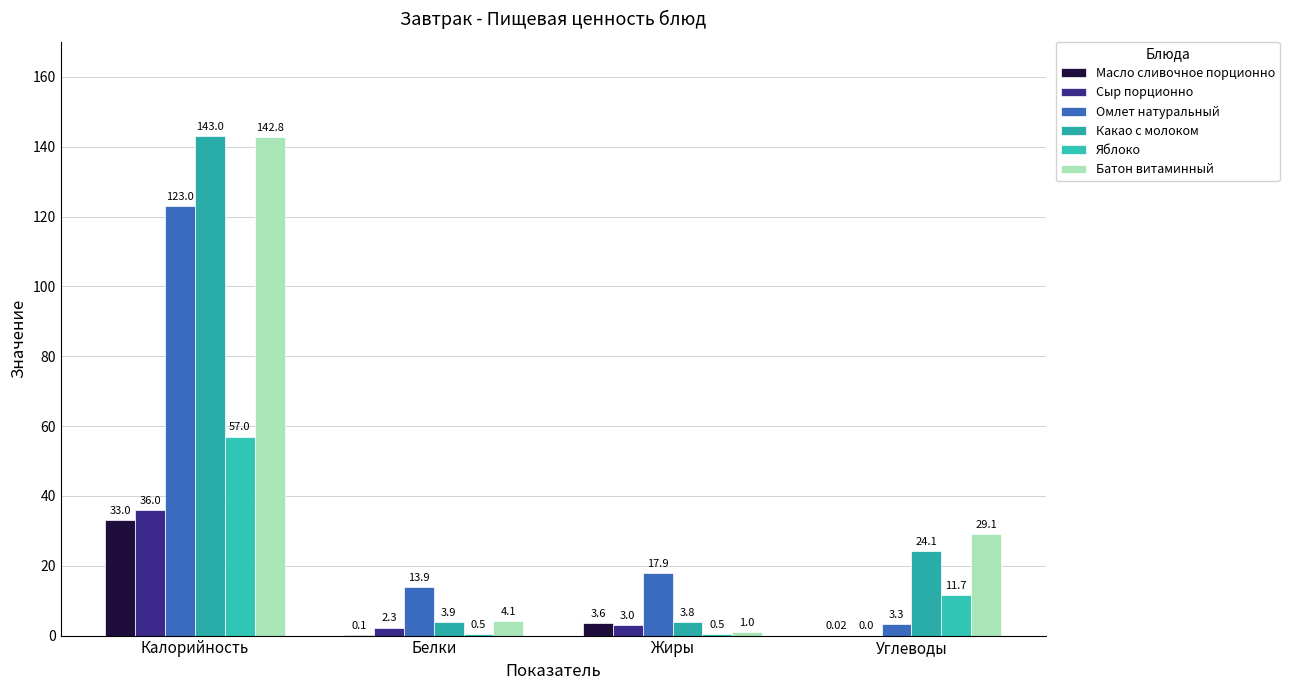

At which category does the chart reach its peak across all series?

Калорийность